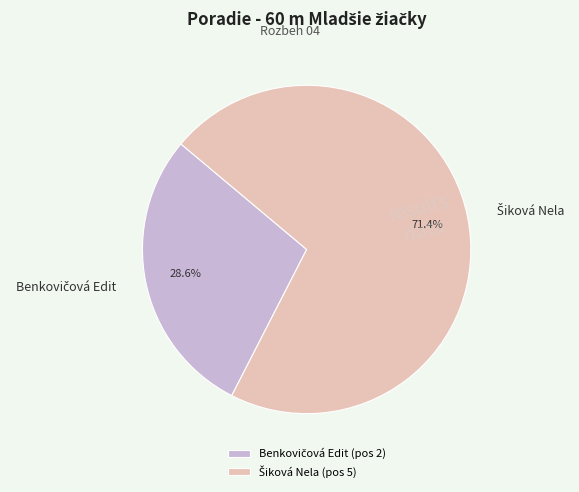

Count the number of slices in the pie.

2